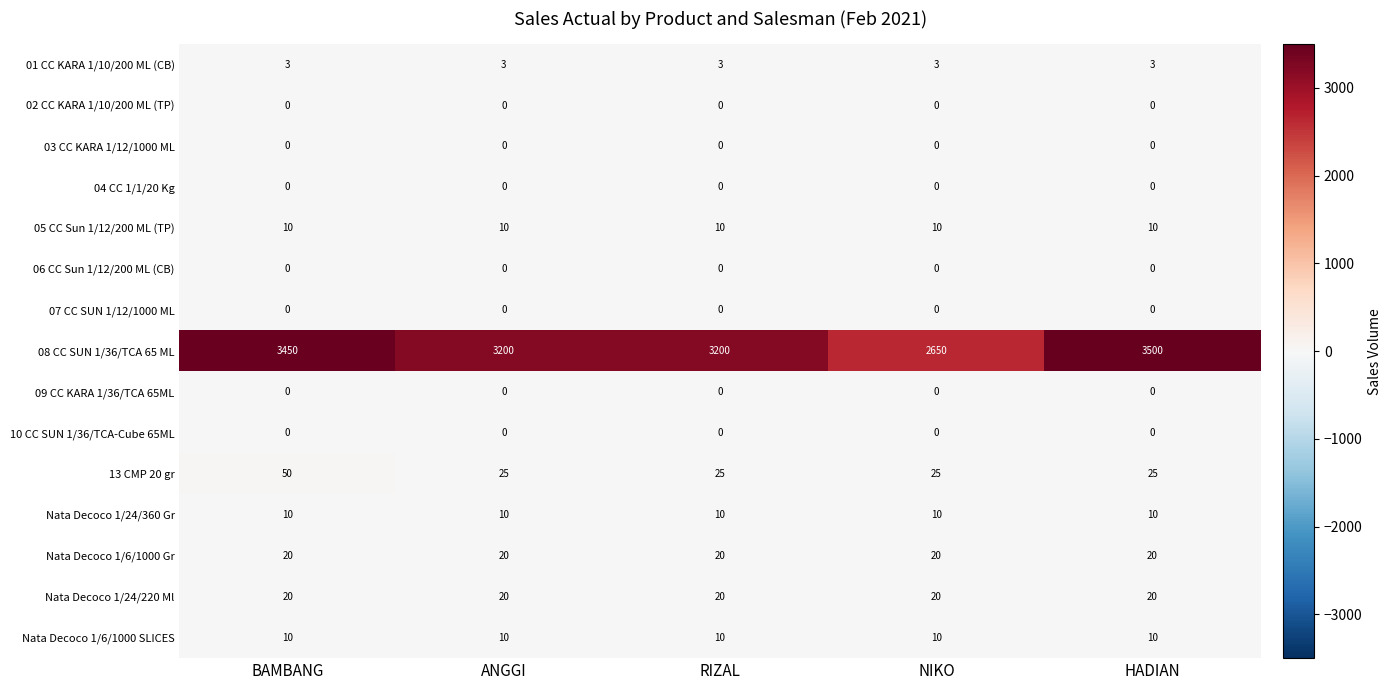

What is the maximum value for Nata Decoco 1/24/220 Ml?

20